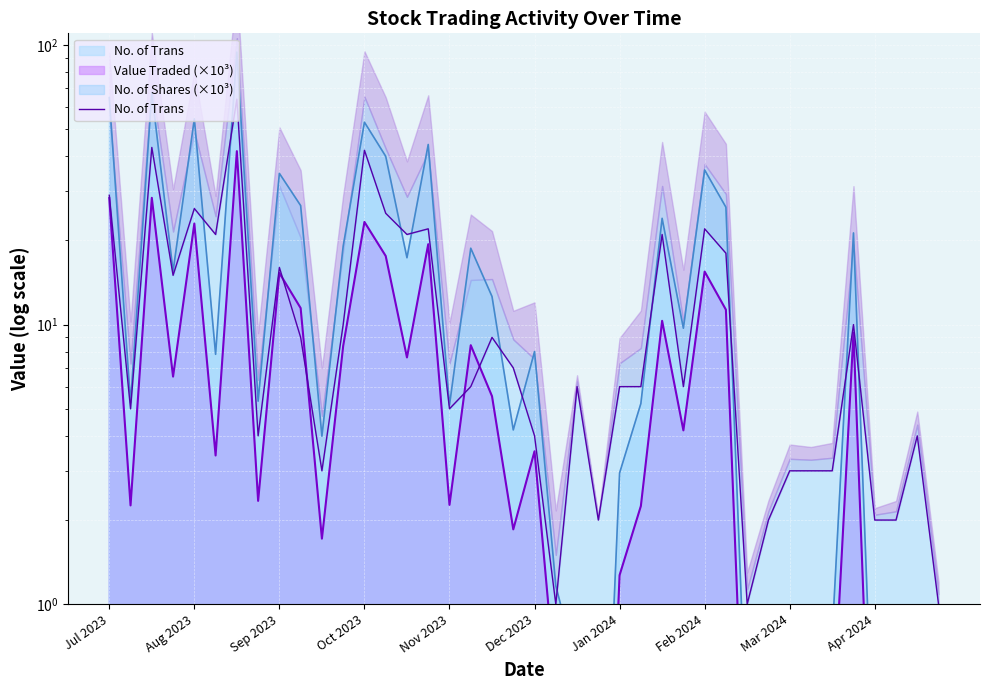

What is the average value?

13